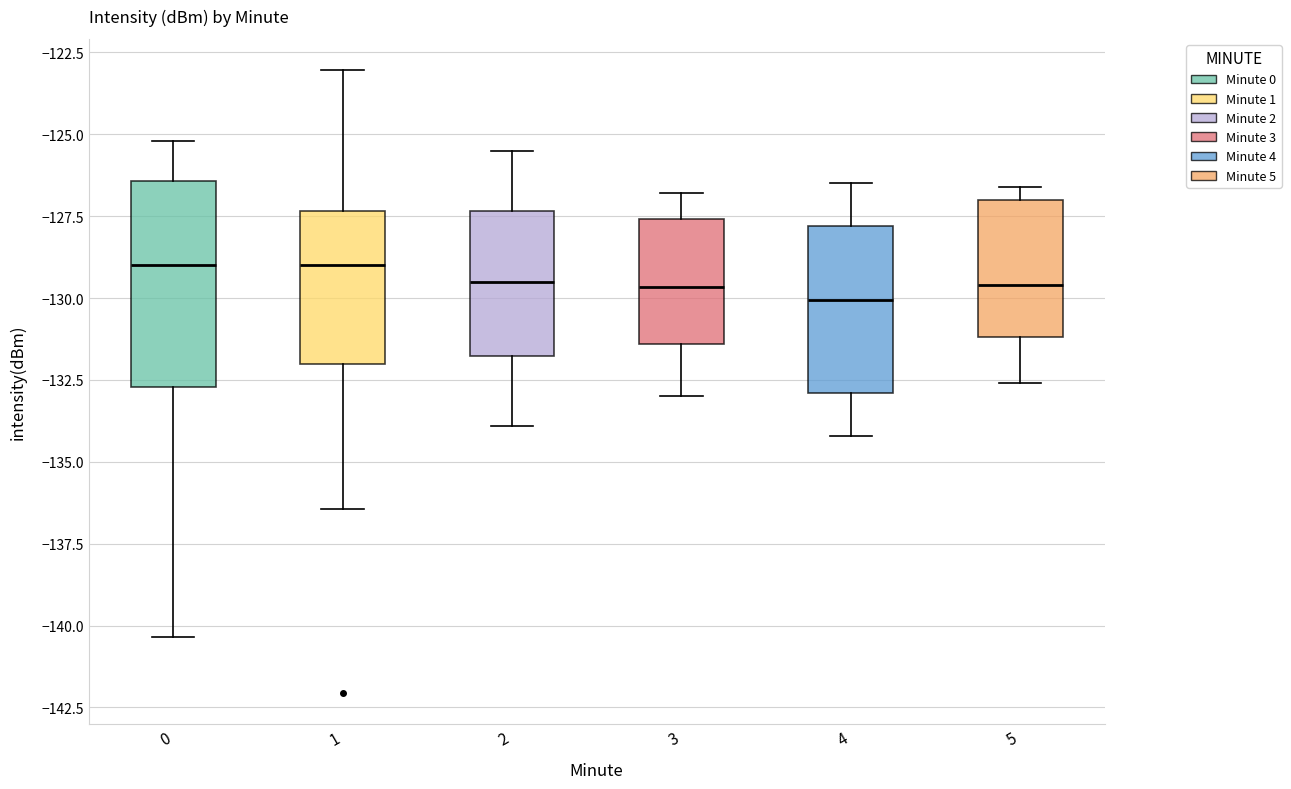

Reading left to right, transcribe this box plot: for each box, give where its median line is, the range the box spans, and where its two whiskers end, as read against the y-axis. The values are not printed on the chart, so give them approximately, as read against the axis.

0: median -129.0, box -132.5 to -126.5, whiskers -140.5 to -125.0
1: median -129.0, box -132.0 to -127.5, whiskers -136.5 to -123.0
2: median -129.5, box -132.0 to -127.5, whiskers -134.0 to -125.5
3: median -129.5, box -131.5 to -127.5, whiskers -133.0 to -127.0
4: median -130.0, box -133.0 to -128.0, whiskers -134.0 to -126.5
5: median -129.5, box -131.0 to -127.0, whiskers -132.5 to -126.5